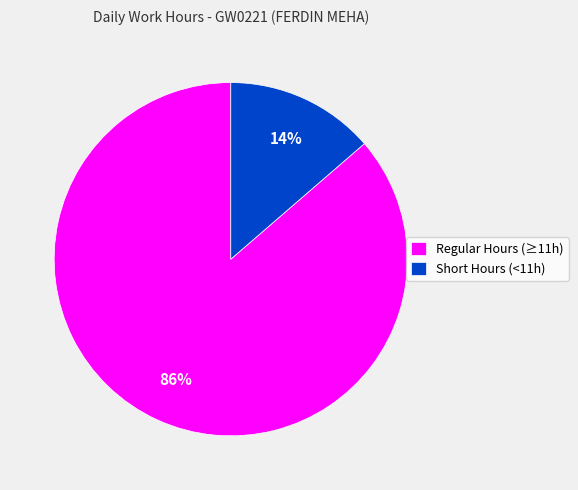

True or false: Regular Hours (≥11h) accounts for 75% of the total.

False